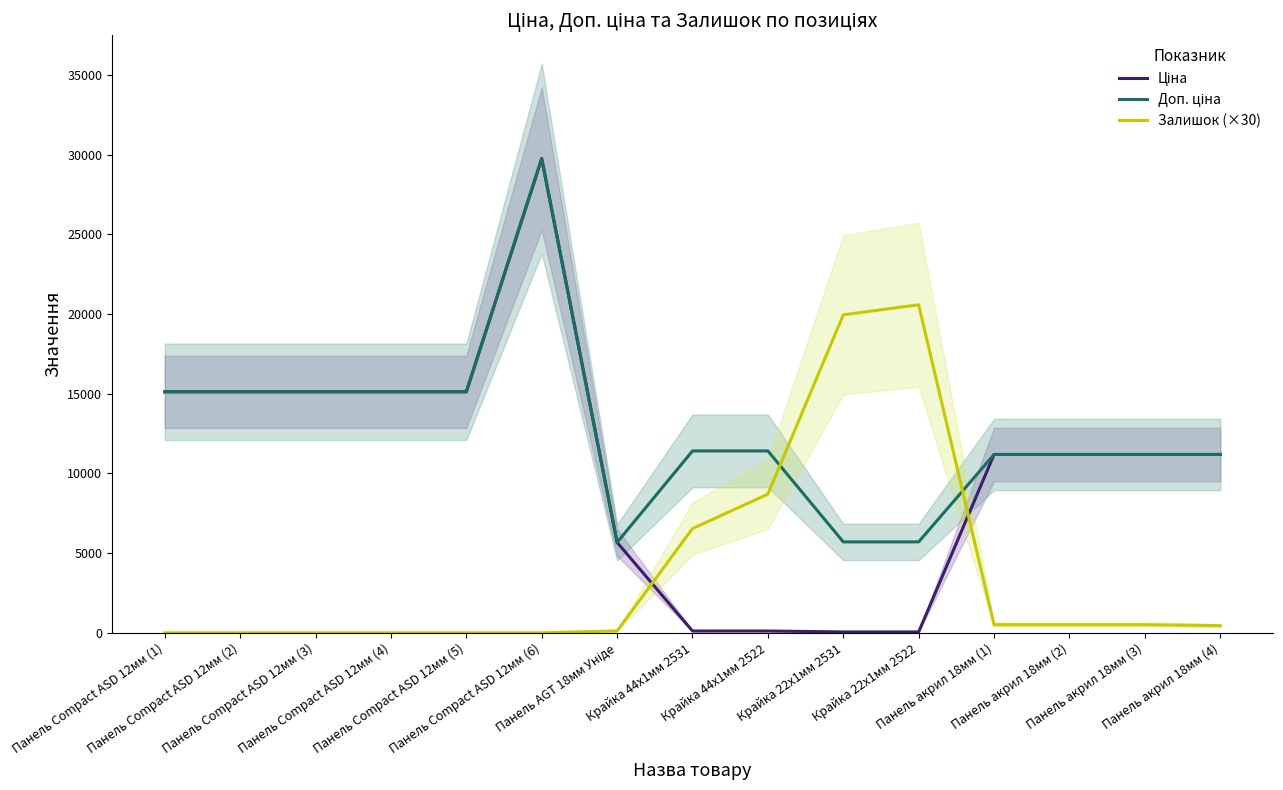

What is the difference between the maximum and minimum values in the Ціна series?

29690.2